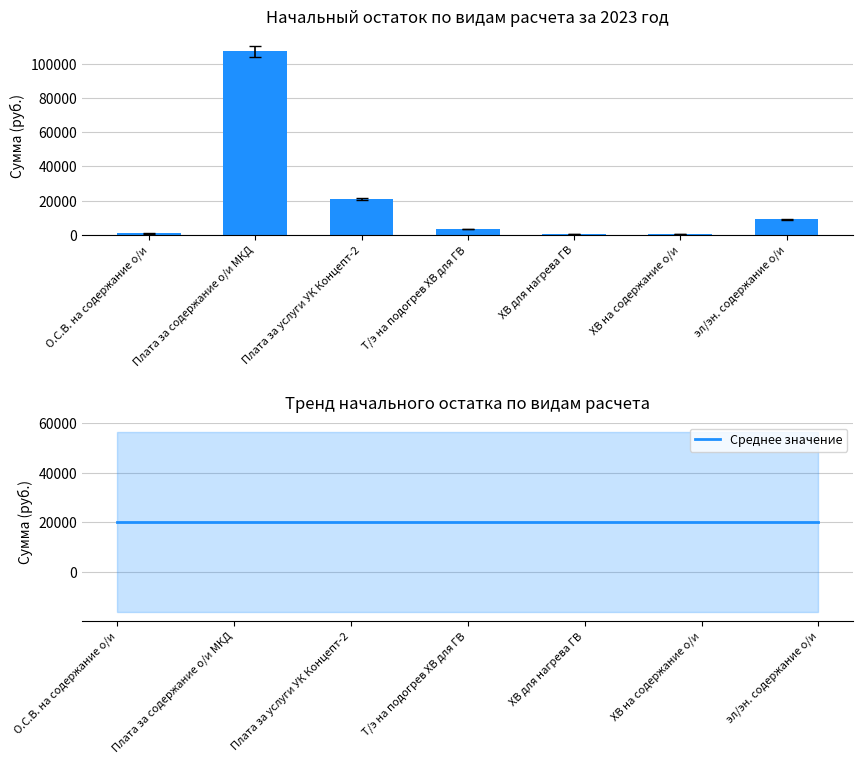

Rank the series by their average value, from lowest to highest.

Сумма Начальный остаток, Среднее значение